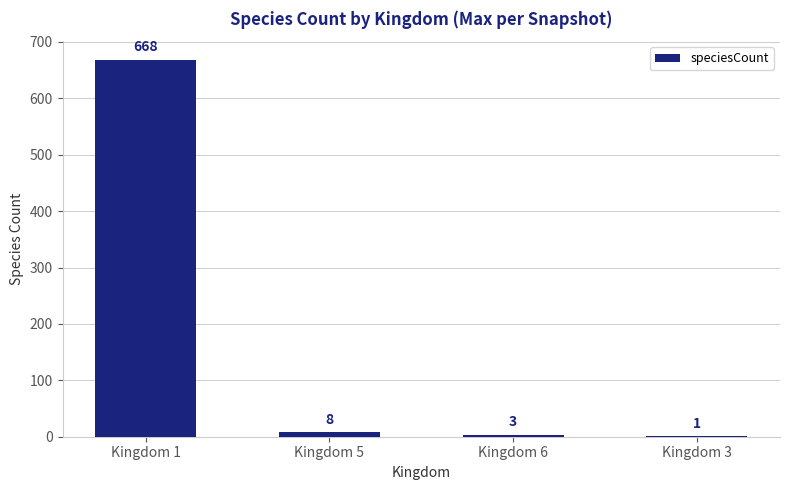

Which category has the highest value across all series?

Kingdom 1